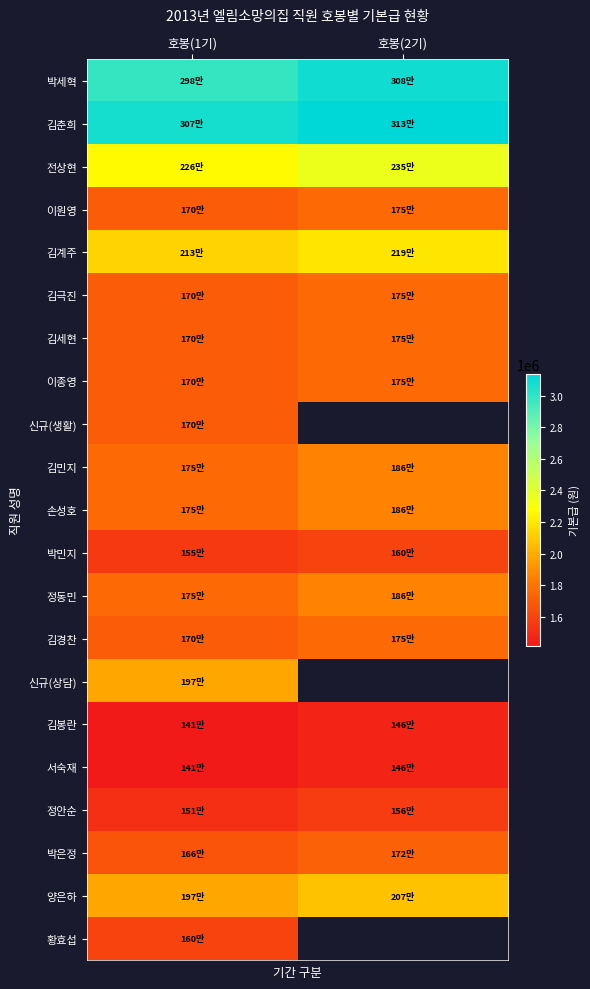

At how many categories does at least one series exceed 1474650?

2